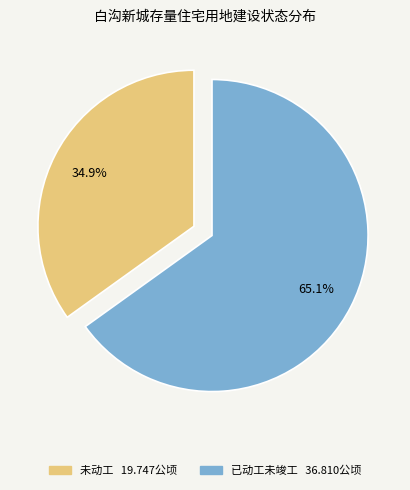

To the nearest percent, what is the combined percentage of 未动工 and 已动工未竣工?

100%